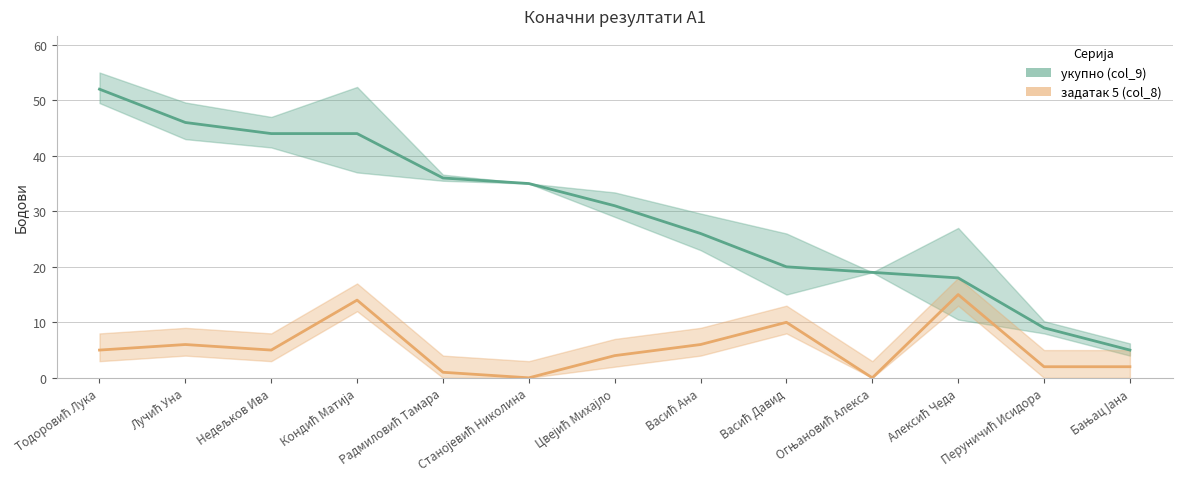

What is the maximum value shown in the chart?

52